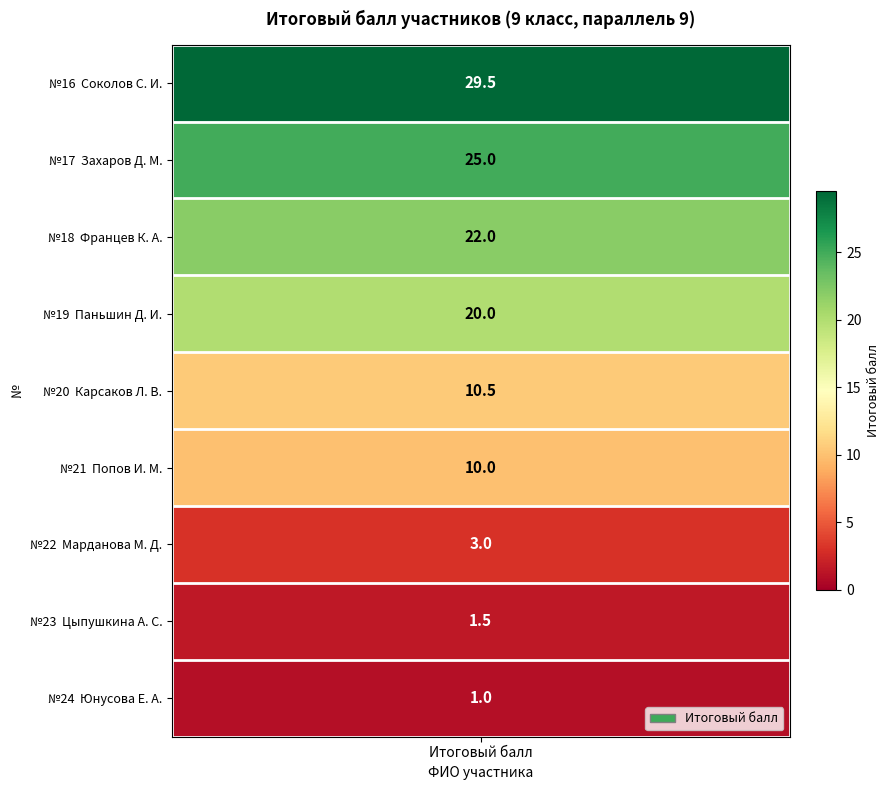

List the labels in order of value, smallest first.

Юнусова Е. А., Цыпушкина А. С., Марданова М. Д., Попов И. М., Карсаков Л. В., Паньшин Д. И., Францев К. А., Захаров Д. М., Соколов С. И.